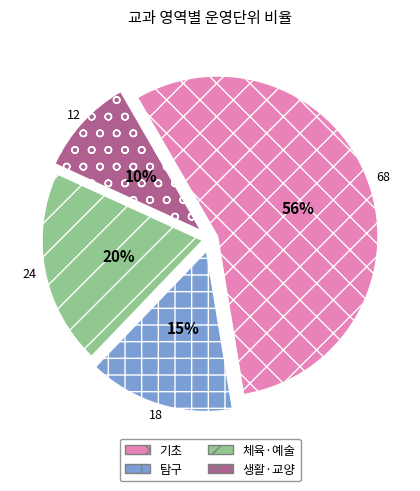

To the nearest percent, what percentage of the pie is 탐구?

15%